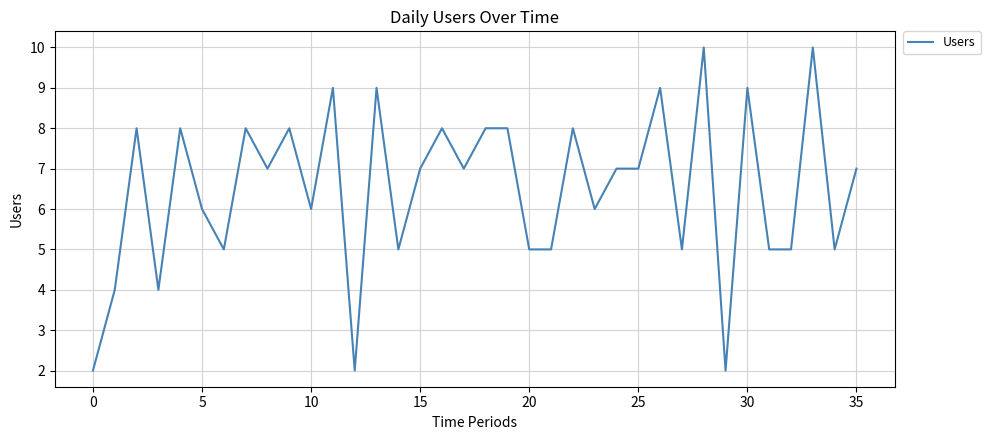

What is the greatest value displayed?

10